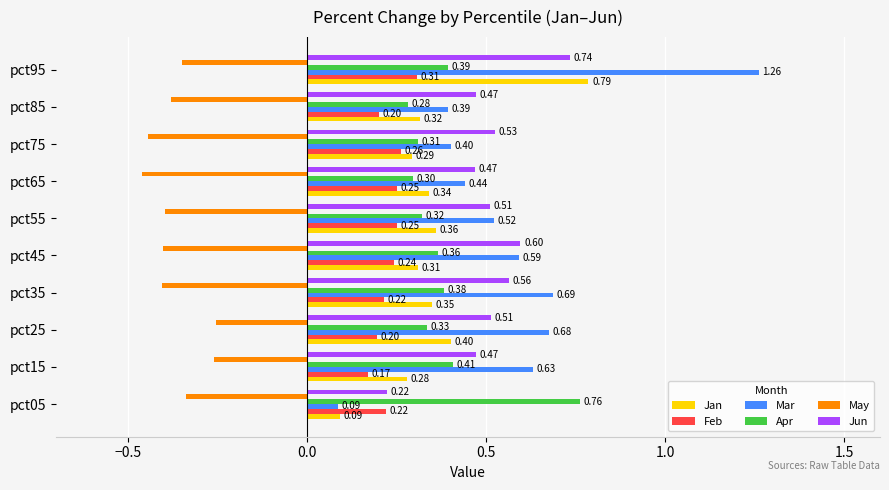

Rank the series by their maximum value, from lowest to highest.

May, Feb, Jun, Apr, Jan, Mar